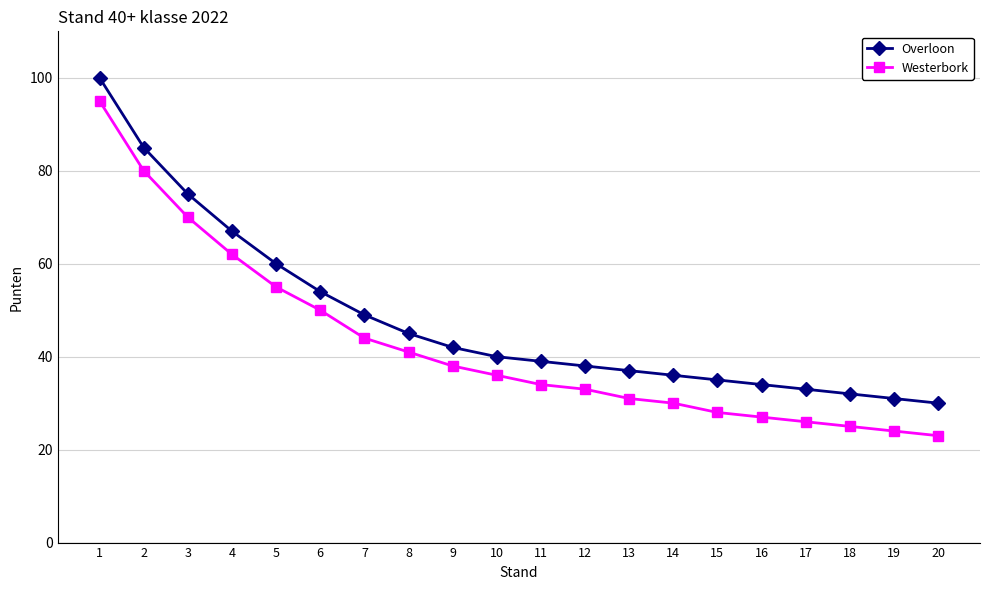

Which series has the largest total across all categories?

Overloon